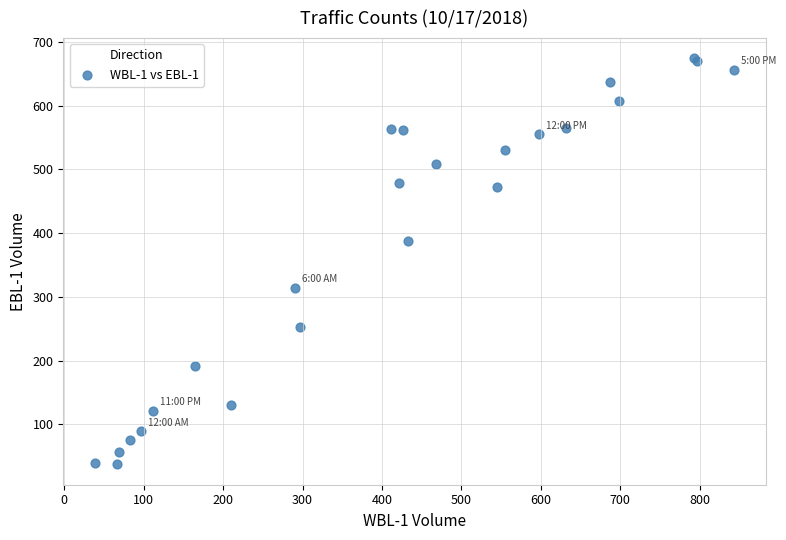

What Y value in the scatter plot is closest to 355?

387